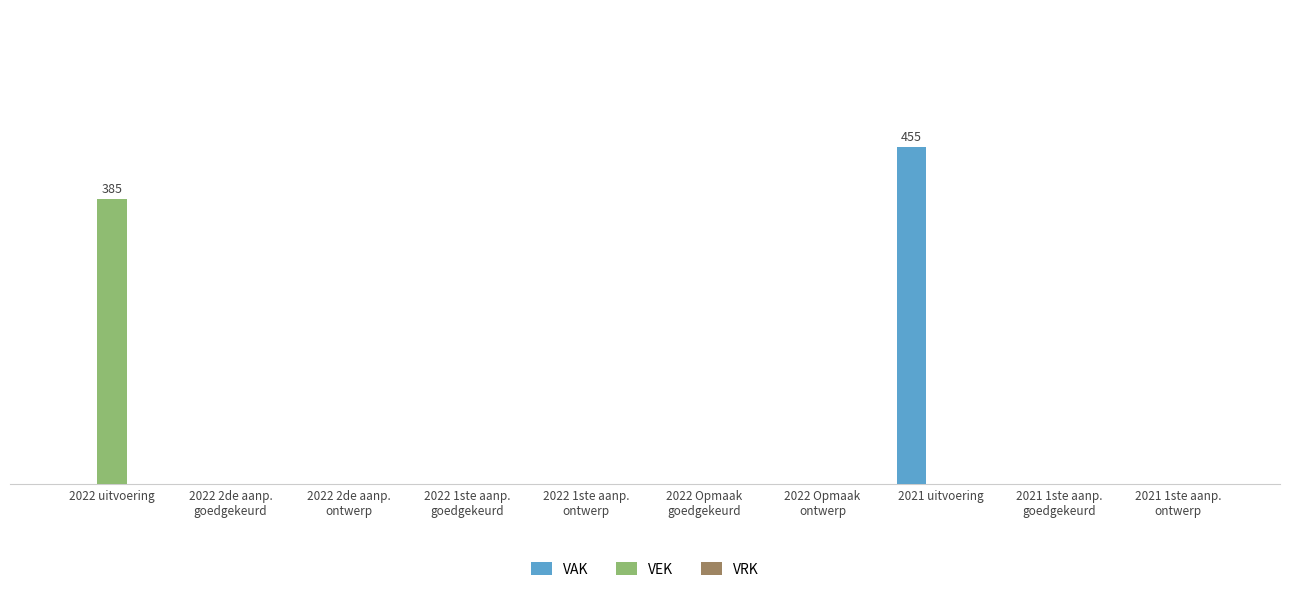

Are the bars grouped side by side (vs. stacked)?

Yes